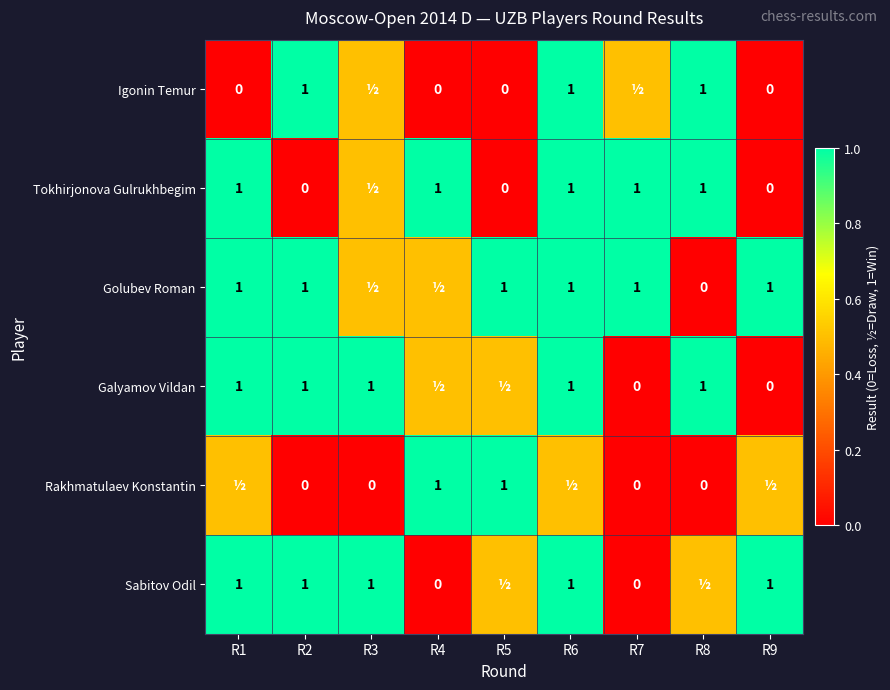

What is the sum of the Galyamov Vildan values at R1 and R8?

2.0